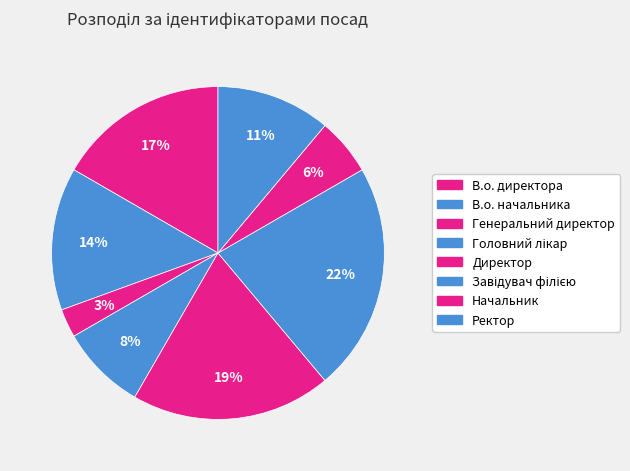

Is it true that Директор is 26% of the pie?

False